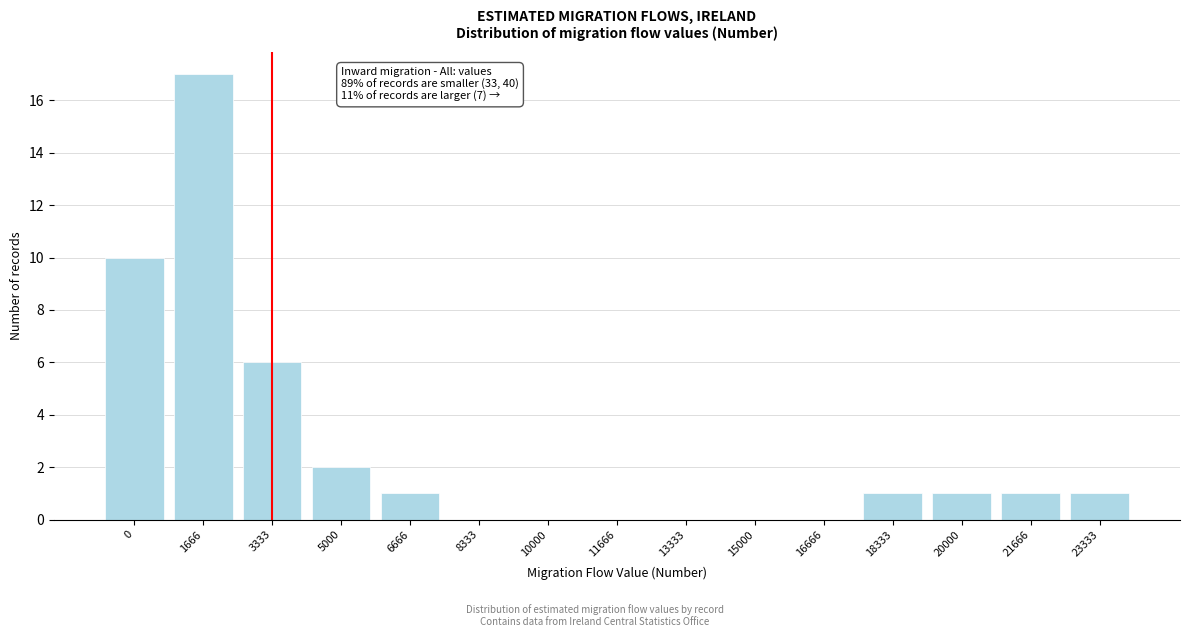

Reading left to right, extract all data points from this chart.

0=10	1666=17	3333=6	5000=2	6666=1	8333=0	10000=0	11666=0	13333=0	15000=0	16666=0	18333=1	20000=1	21666=1	23333=1